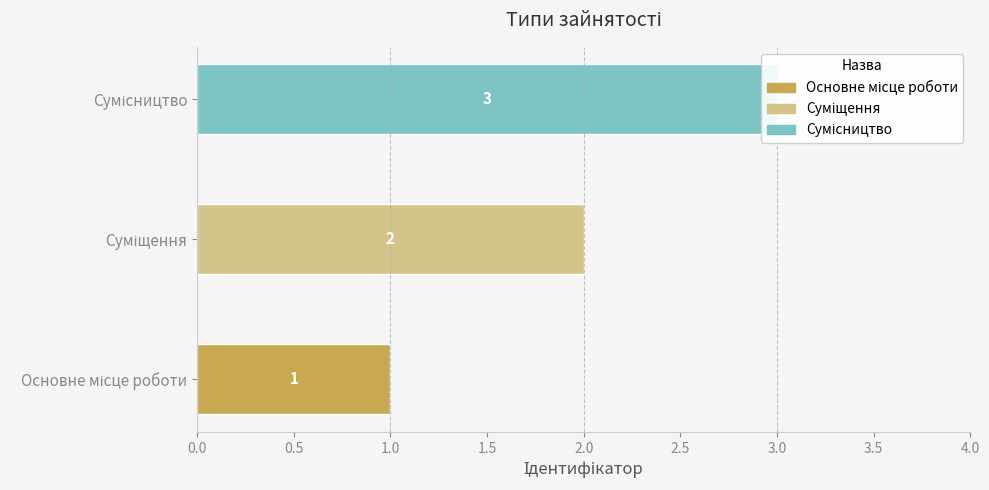

What is the change in value from Основне місце роботи to Сумісництво?

+2